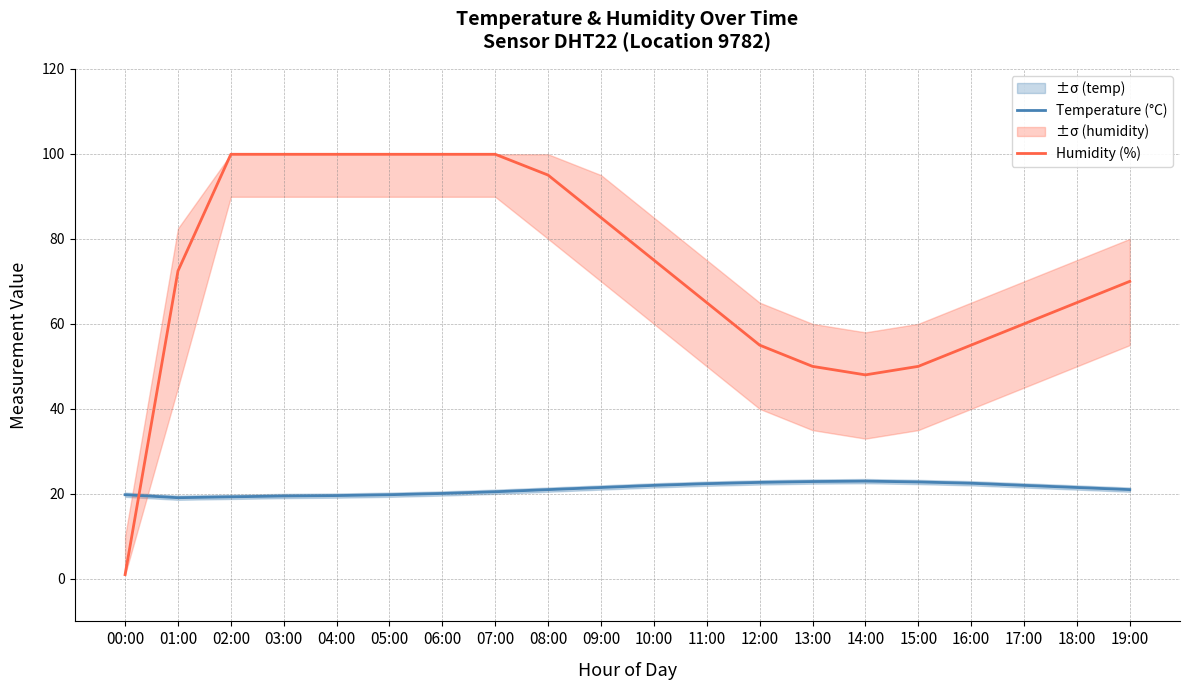

Where is Temperature (°C) nearest to the value 21?

08:00